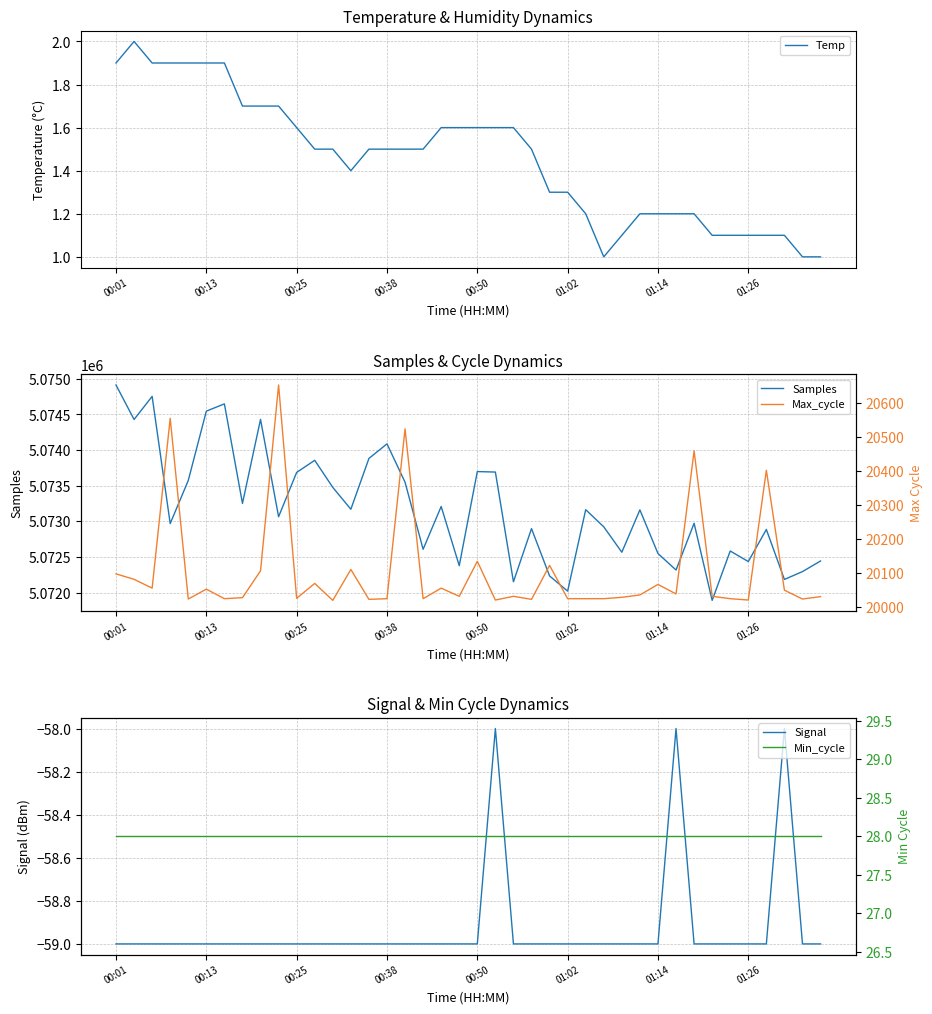

Which series has the largest total across all categories?

Samples